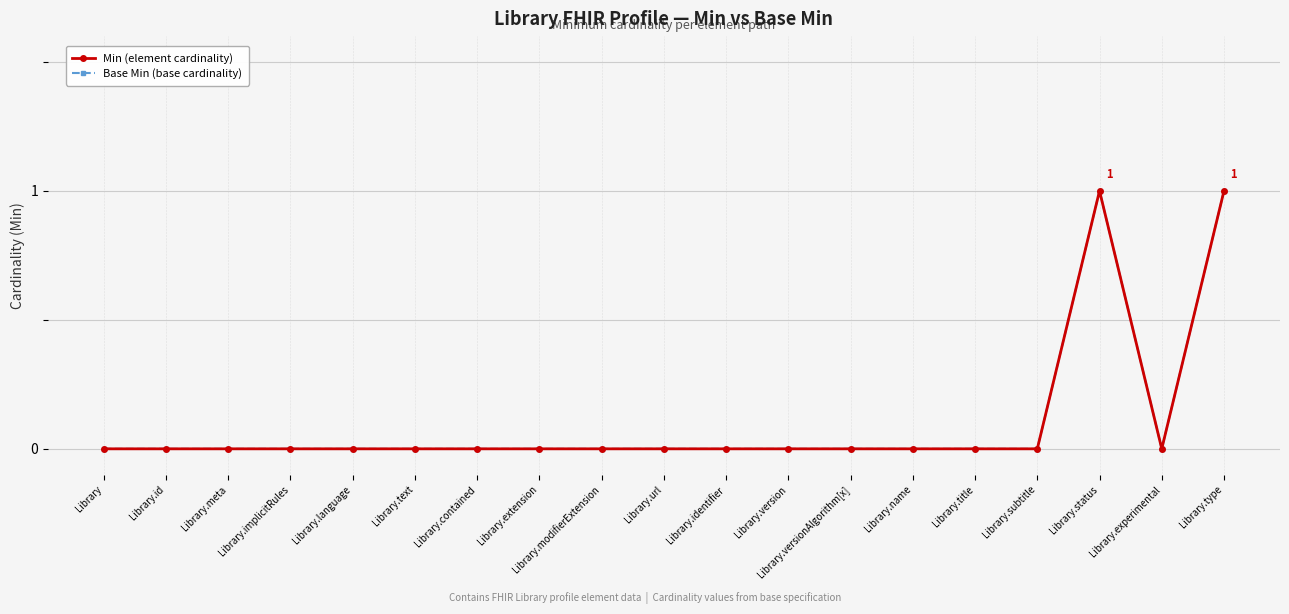

Is this an area chart (filled region under the line)?

No